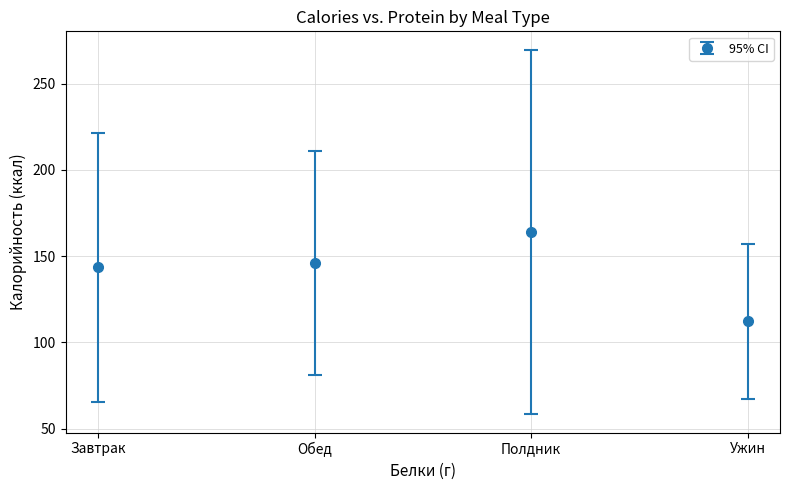

What is the difference between the maximum and minimum values?

51.9